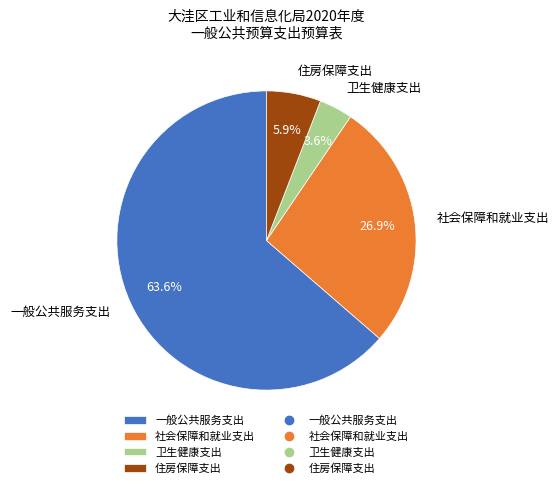

To the nearest percent, what is the difference between the 一般公共服务支出 and 社会保障和就业支出 slice percentages?

37%